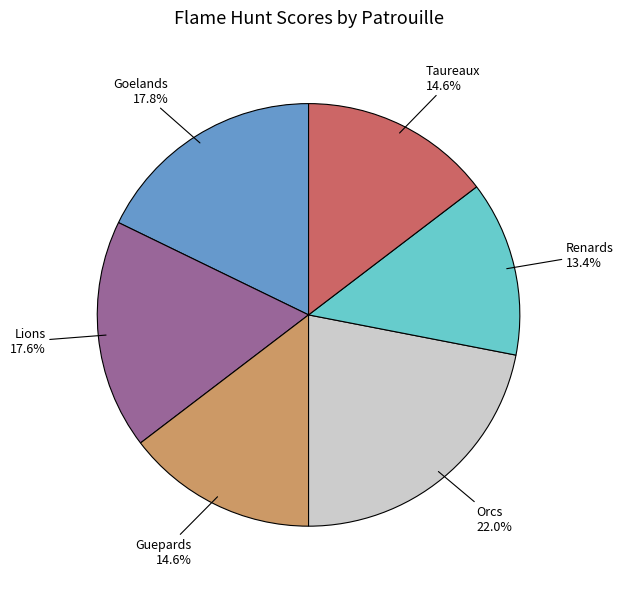

True or false: Lions accounts for 18% of the total.

True